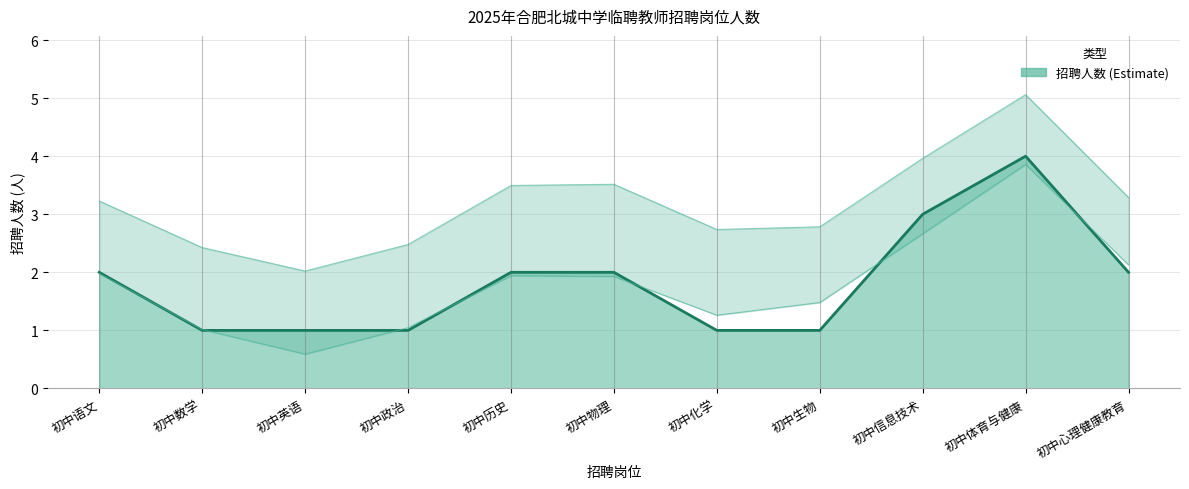

How many categories are shown in the chart?

11